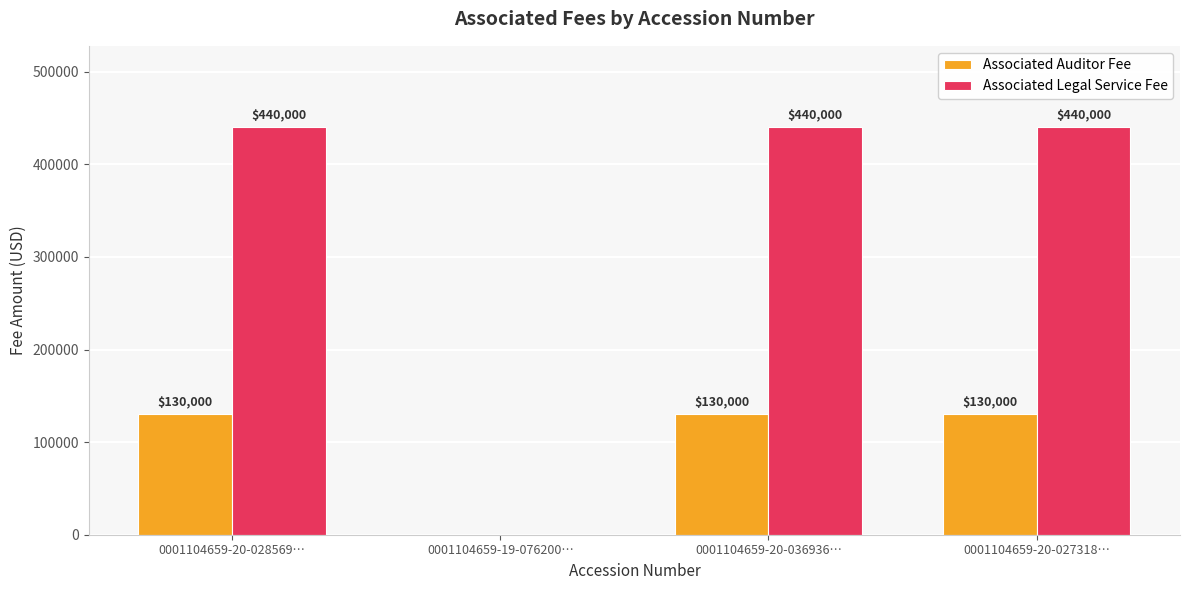

Which series has the widest spread of values?

Associated Legal Service Fee